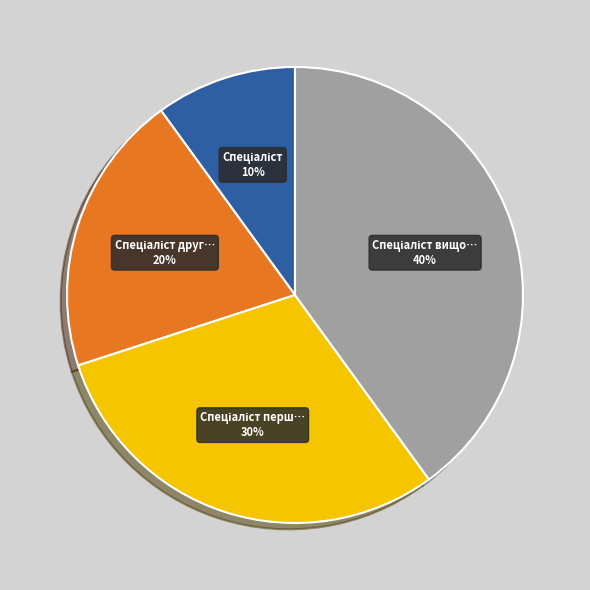

Is there any slice that represents more than half of the pie?

No